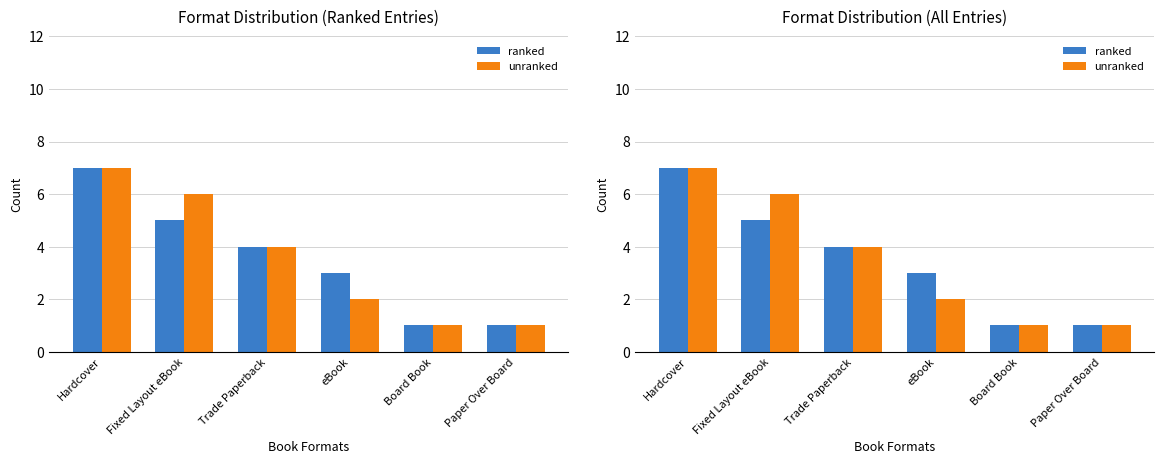

What are all the series names shown in the legend?

ranked, unranked